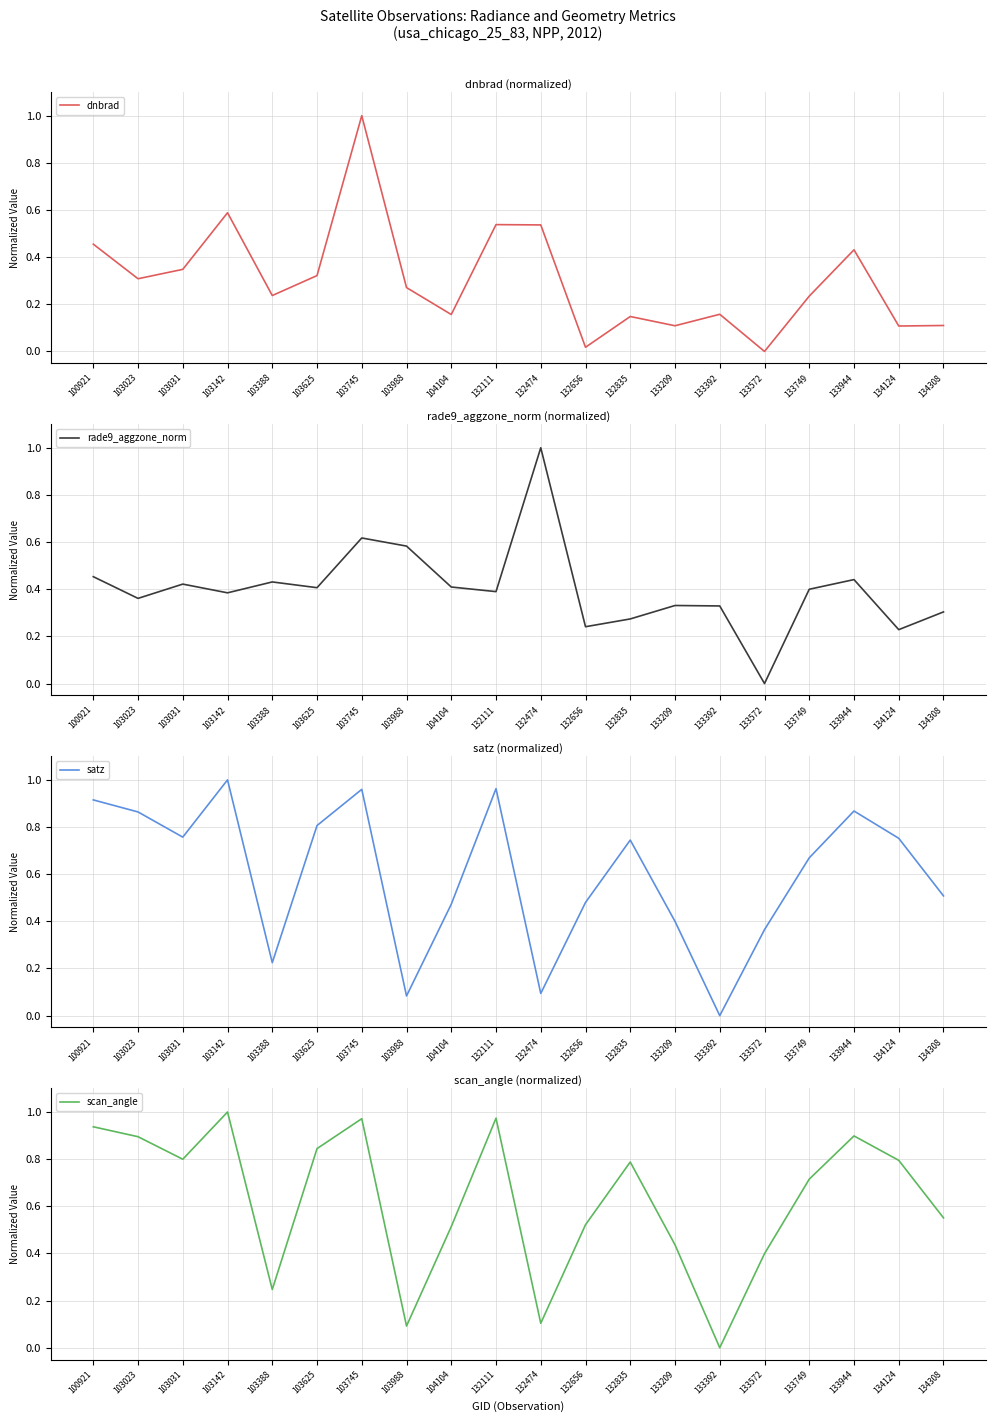

At which label does scan_angle reach its minimum?

133392